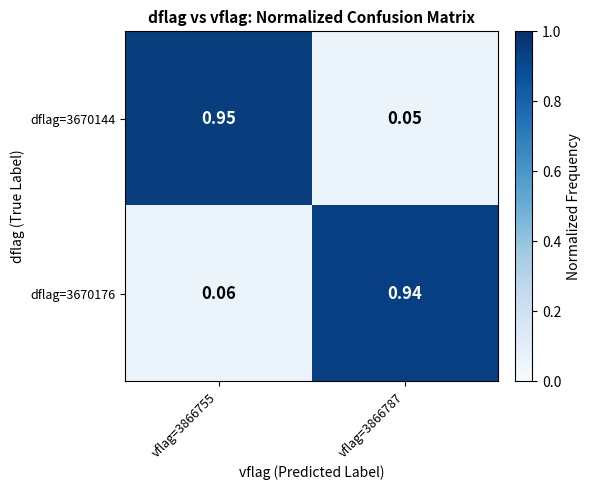

How many data points does each series have?

2